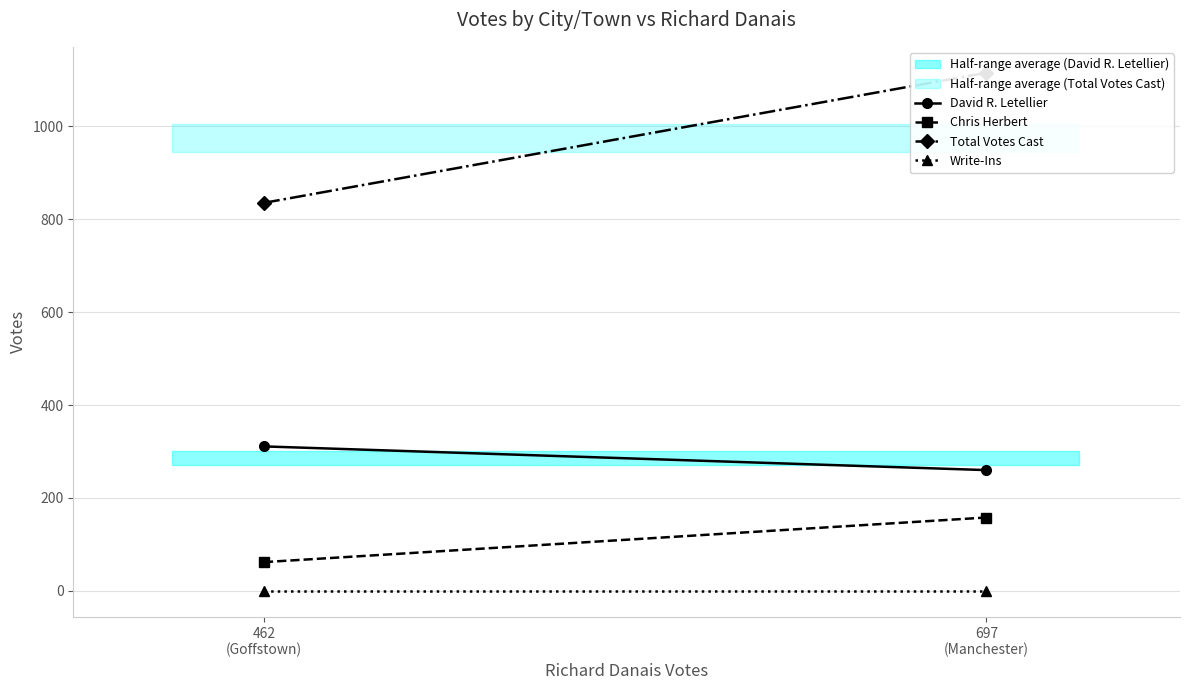

Where is Write-Ins nearest to the value 0?

462
(Goffstown)